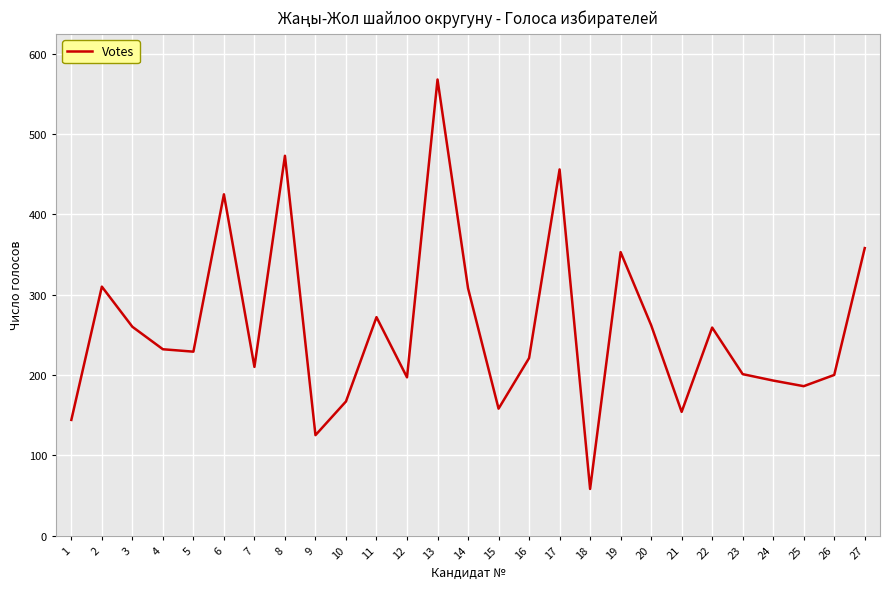

What is the difference between the maximum and minimum values?

510